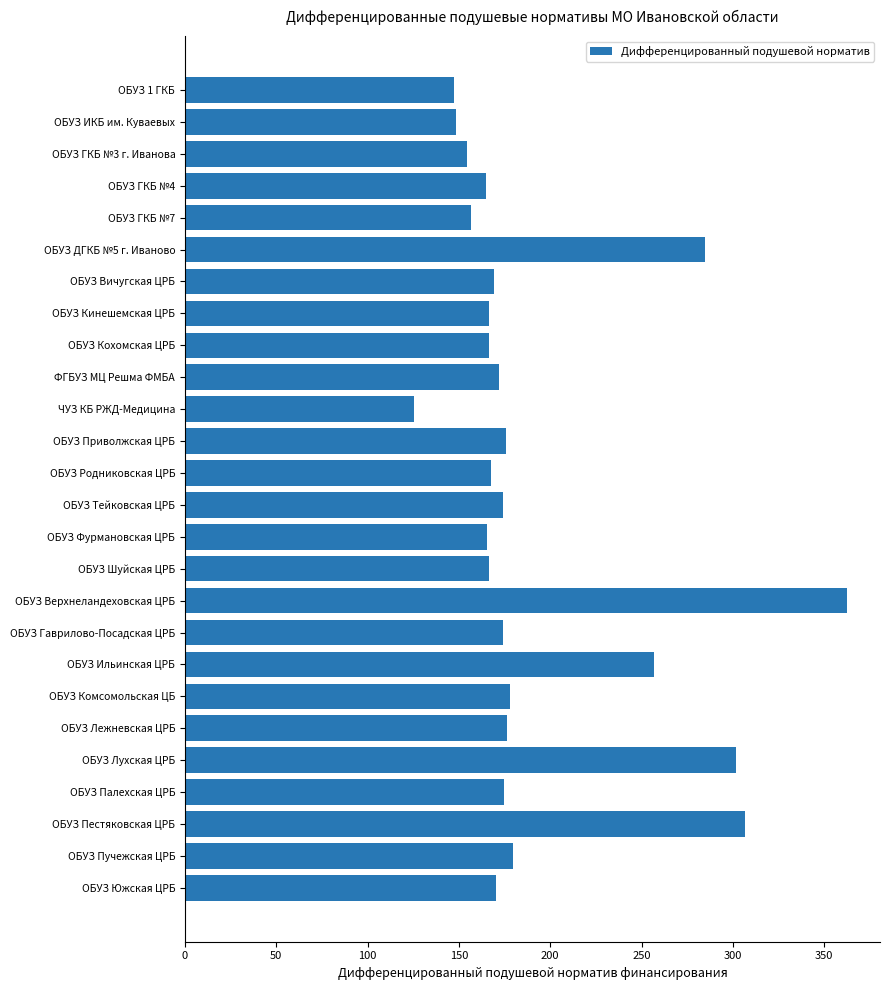

The value at ОБУЗ Кохомская ЦРБ is 220.8. True or false?

False